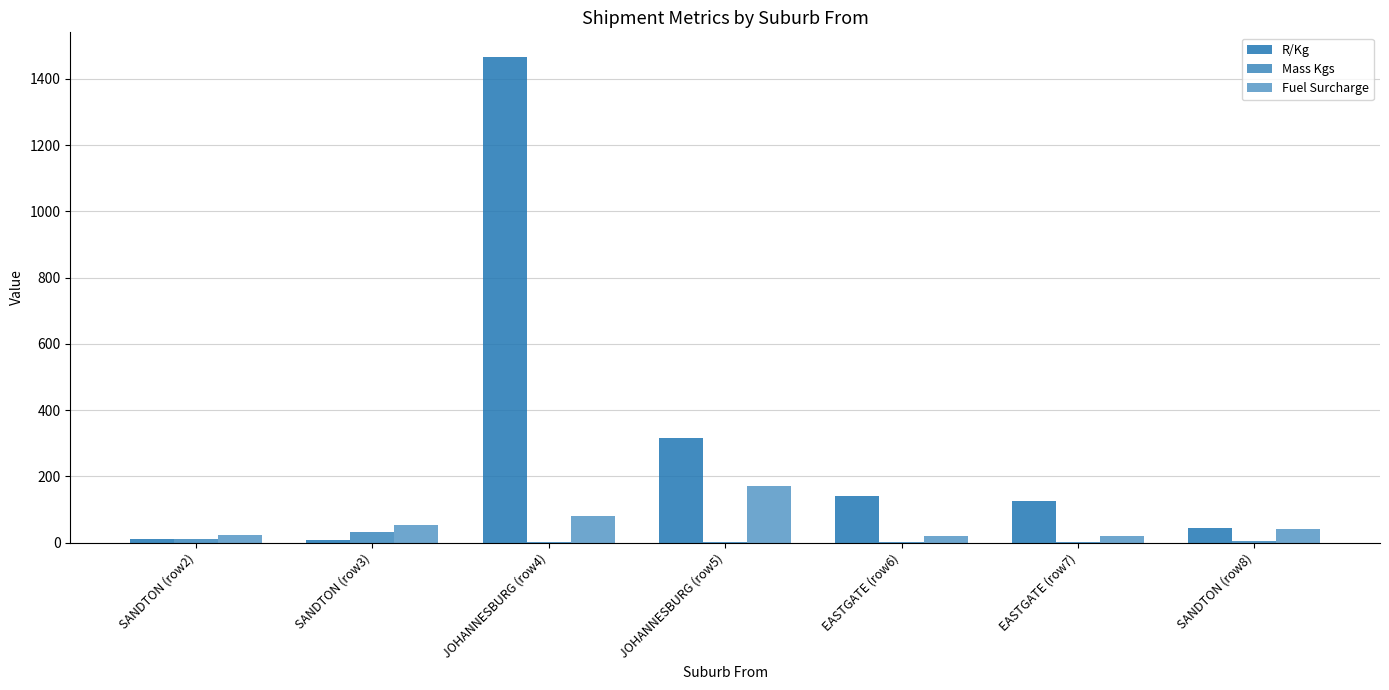

The value of Mass Kgs at SANDTON (row2) is 14.5. True or false?

False